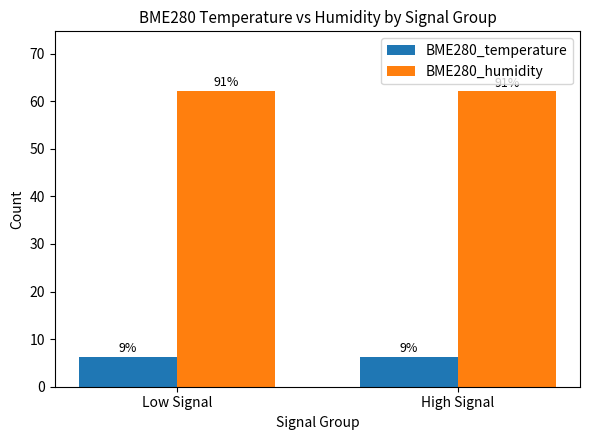

Are the bars grouped side by side (vs. stacked)?

Yes